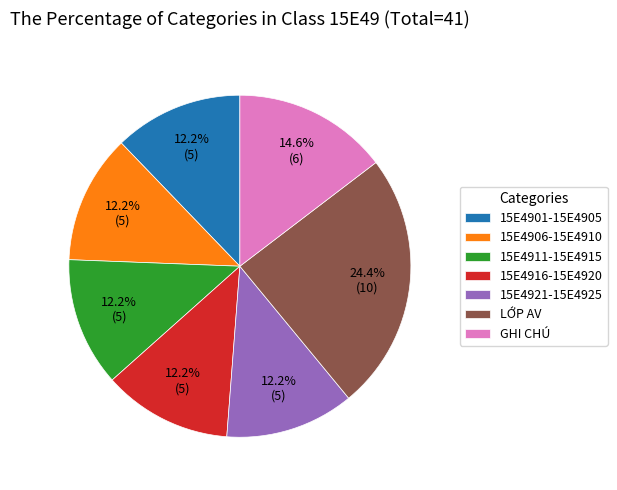

How much of the chart is everything except 15E4901-15E4905?

87.8%